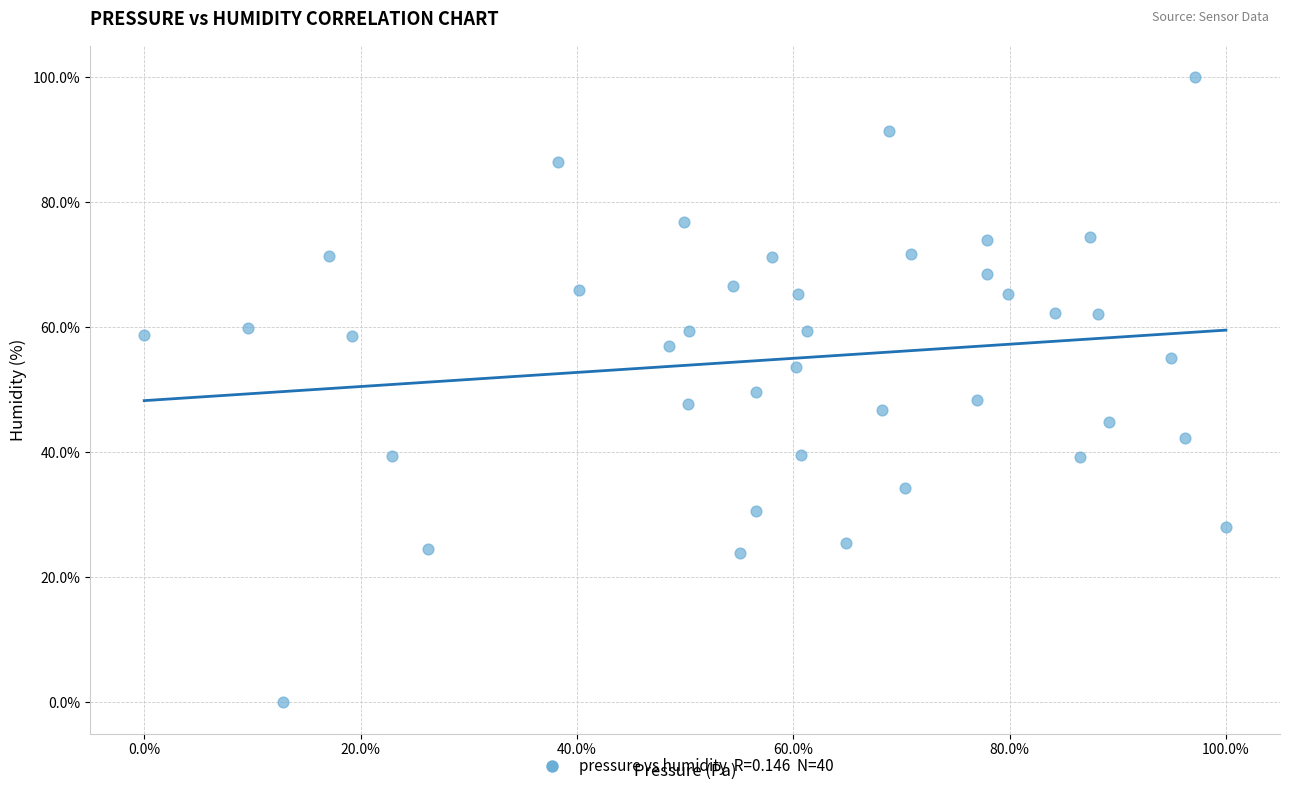

What is the range of Y values (max minus min)?

100.0